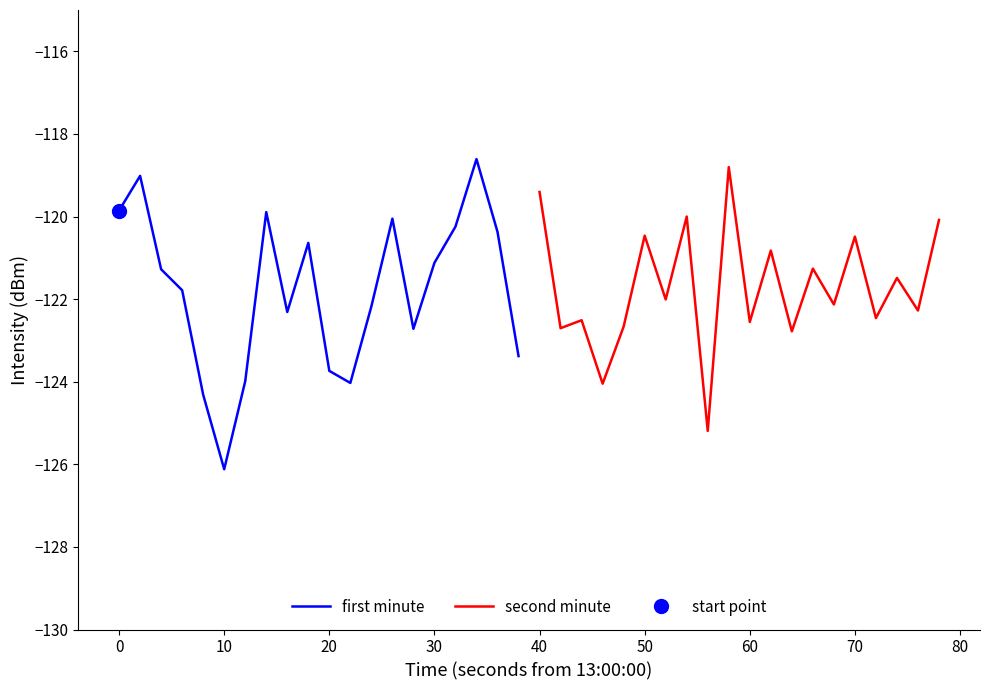

Is it true that second minute equals -216.8 at 60?

False